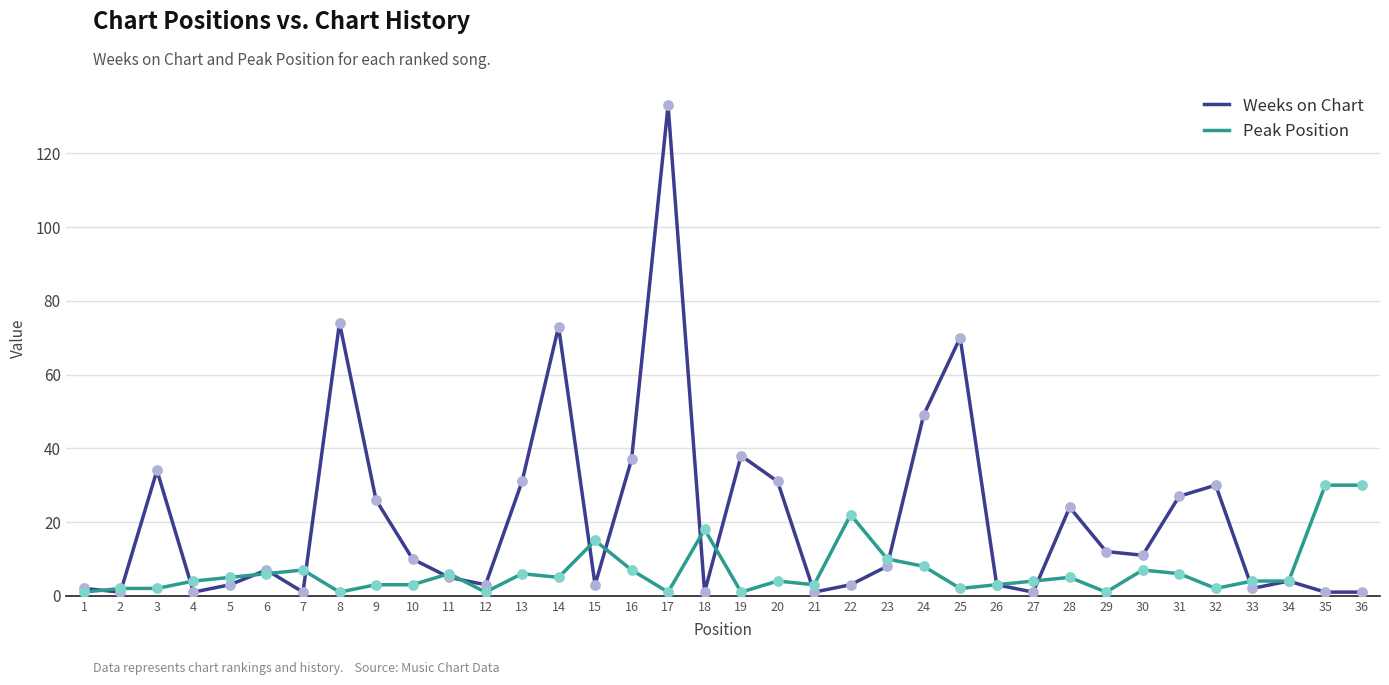

At how many categories does at least one series exceed 52?

4